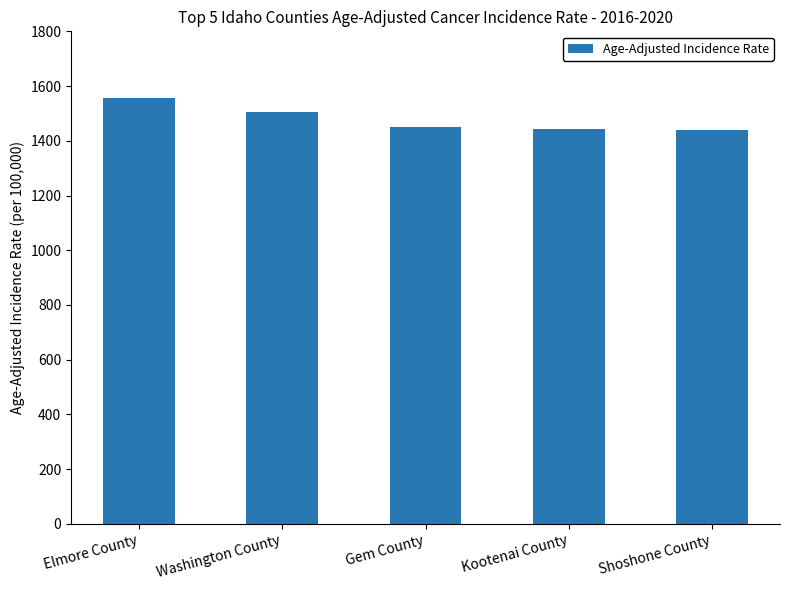

Where is the data nearest to the value 1499?

Washington County